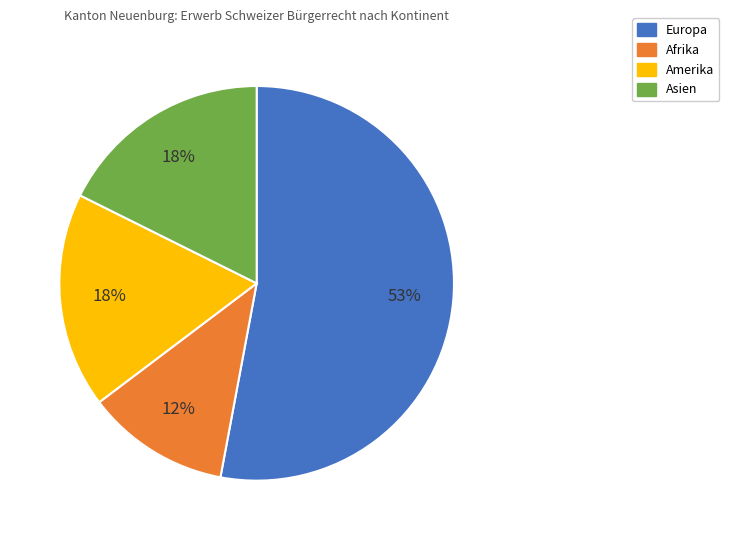

The Europa slice represents 64% of the pie. True or false?

False